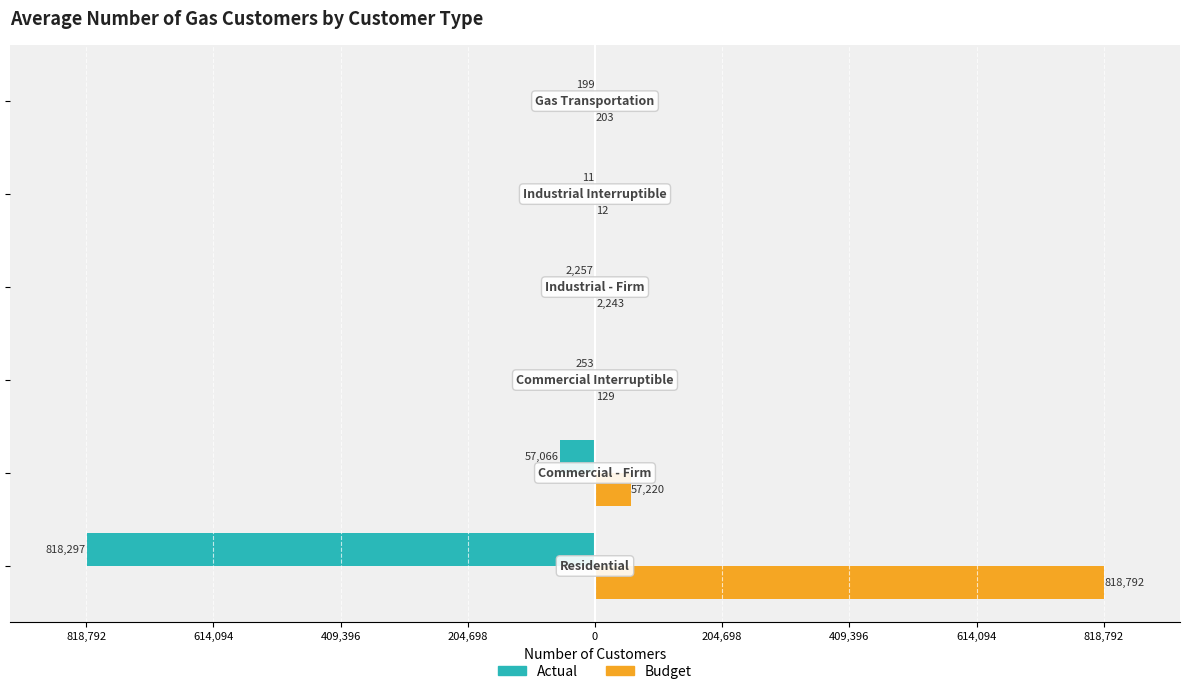

What are all the series names shown in the legend?

Actual, Budget